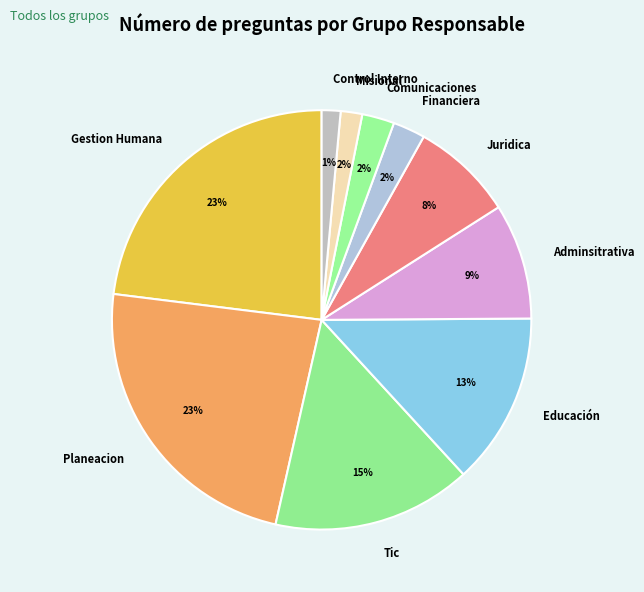

Between Control Interno and Comunicaciones, which is larger?

Comunicaciones